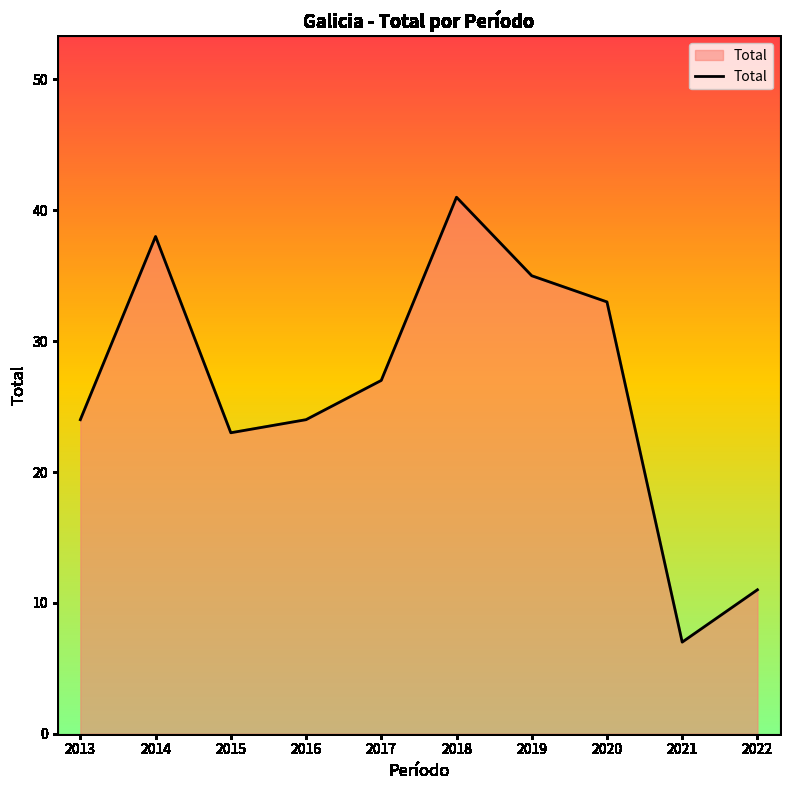

Does the chart display data point markers on the line(s)?

No